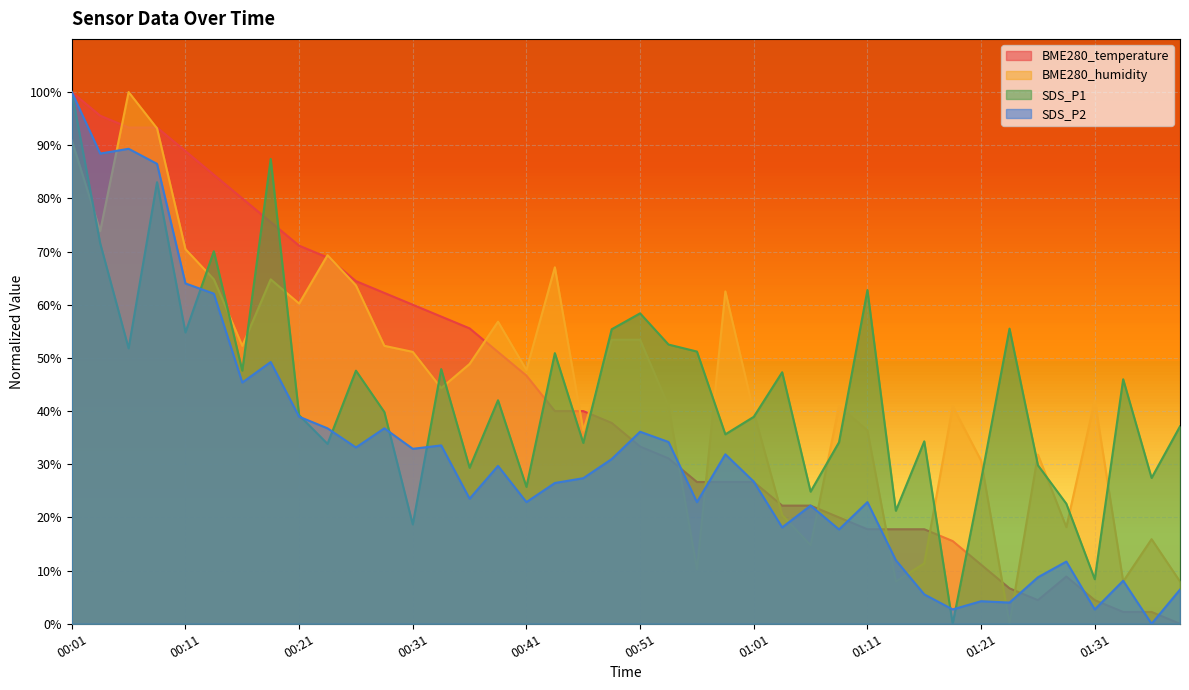

What is the difference between the maximum and second lowest values in the BME280_humidity series?

92.0